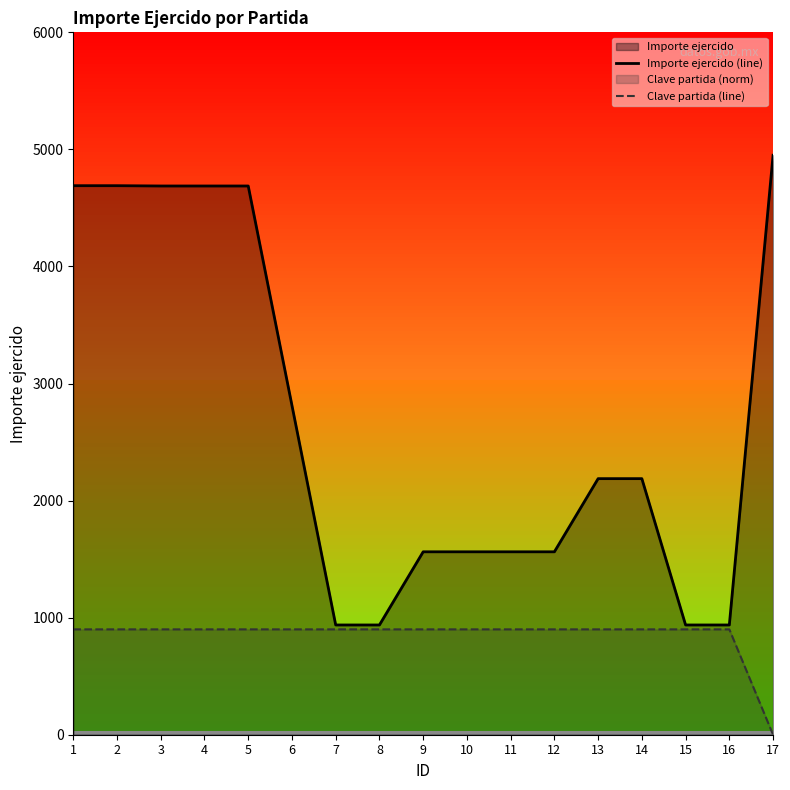

Reading right to left, transcribe all the data shown in this chart.

Importe ejercido (line): 4950.0	937.5	937.5	2187.5	2187.5	1562.5	1562.5	1562.5	1562.5	937.5	937.5	2812.5	4687.5	4687.5	4687.5	4690.0	4690.0
Clave partida (line): 0.0	900.0	900.0	900.0	900.0	900.0	900.0	900.0	900.0	900.0	900.0	900.0	900.0	900.0	900.0	900.0	900.0